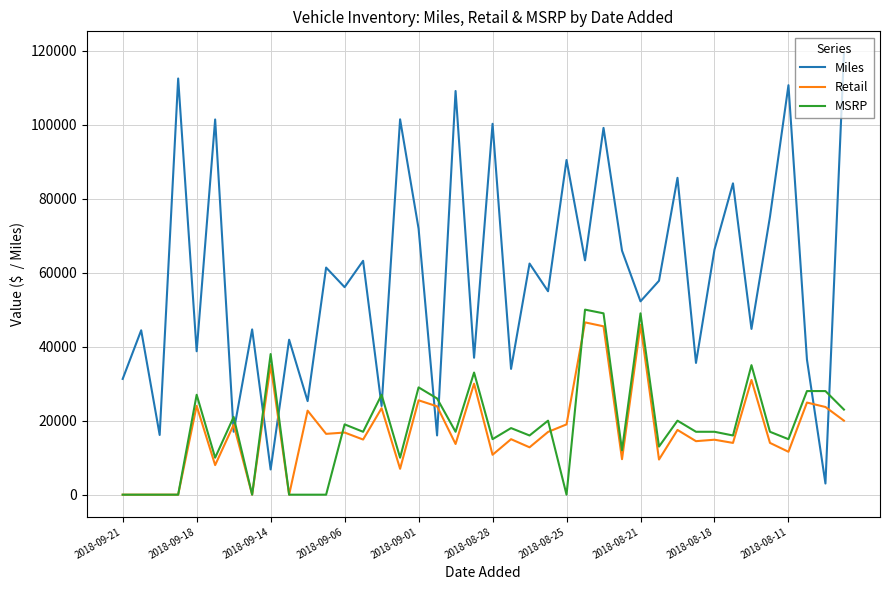

What is the average value of the MSRP series?

18296